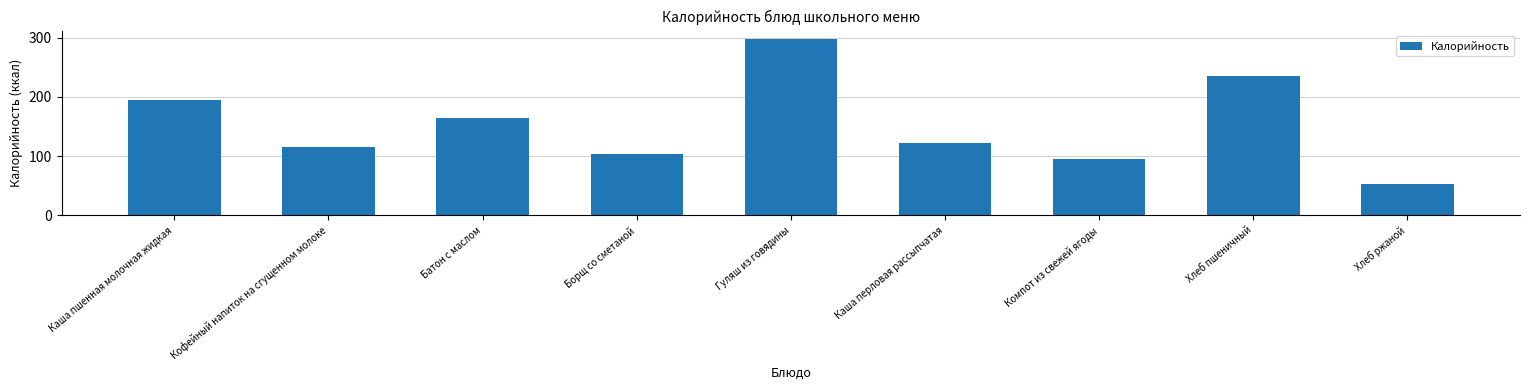

What is the label of the 7th bar from the left?

Компот из свежей ягоды